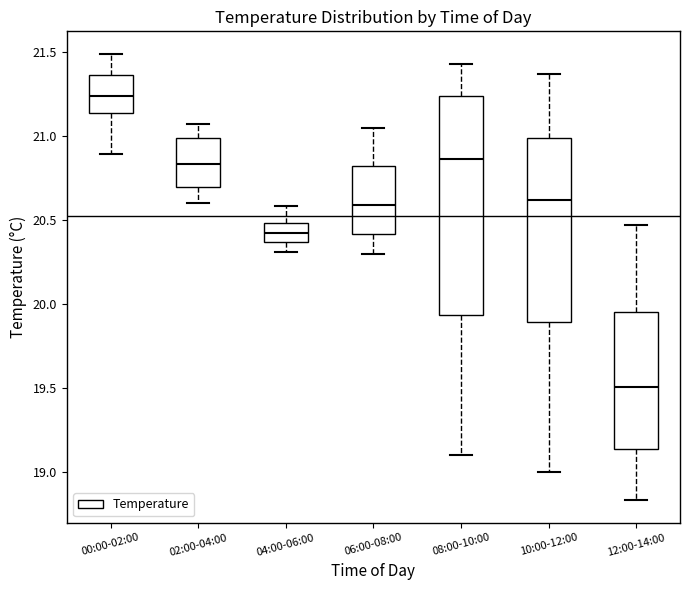

Comparing the boxes themselves (not the whiskers), which one is the tallest?

08:00-10:00